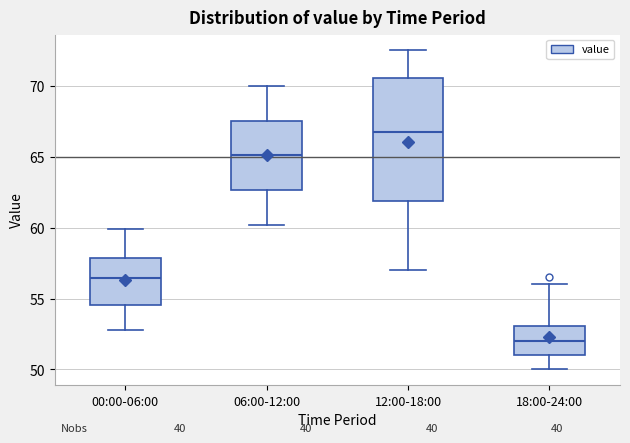

Comparing the boxes themselves (not the whiskers), which one is the tallest?

12:00-18:00